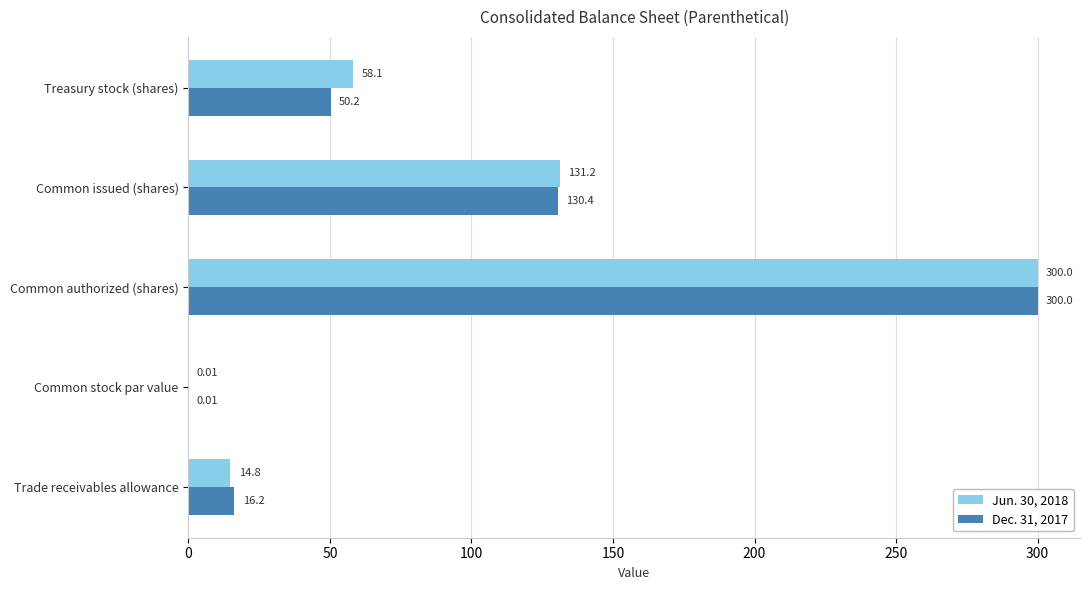

What is the sum of all Dec. 31, 2017 values?

496.8